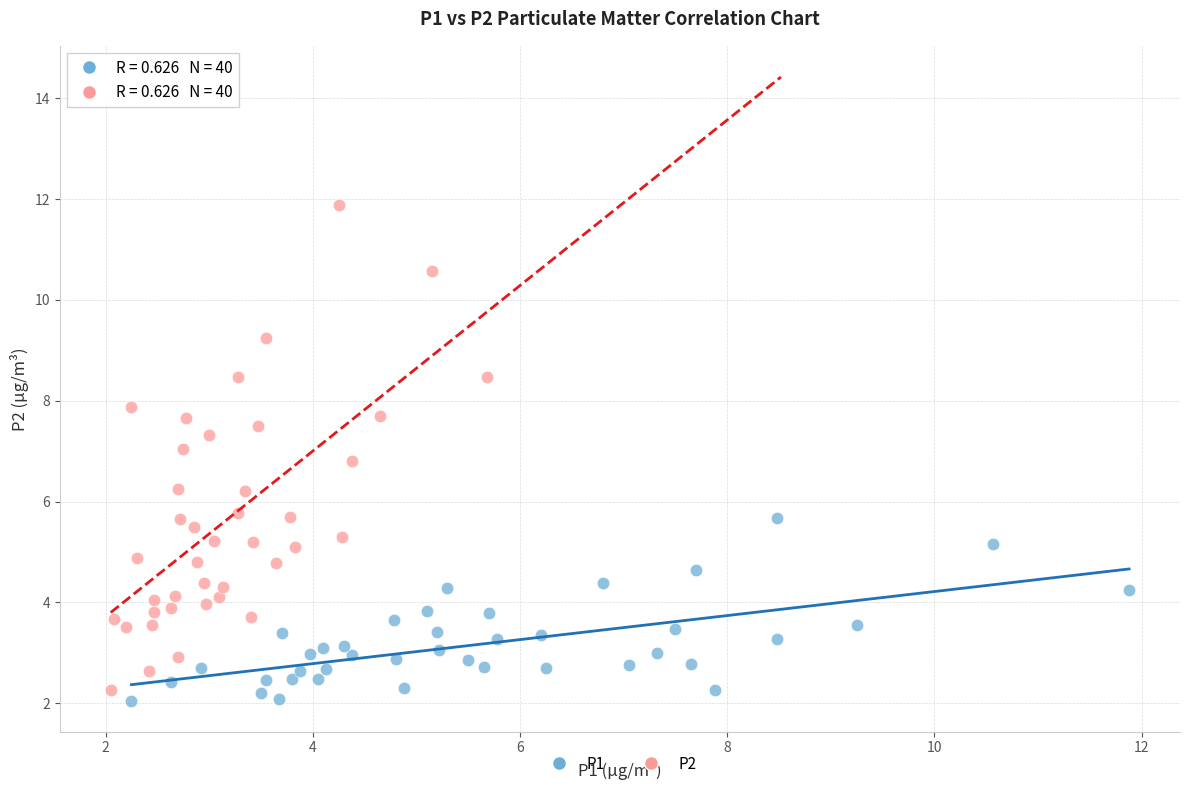

Which series contains the highest Y value?

P2